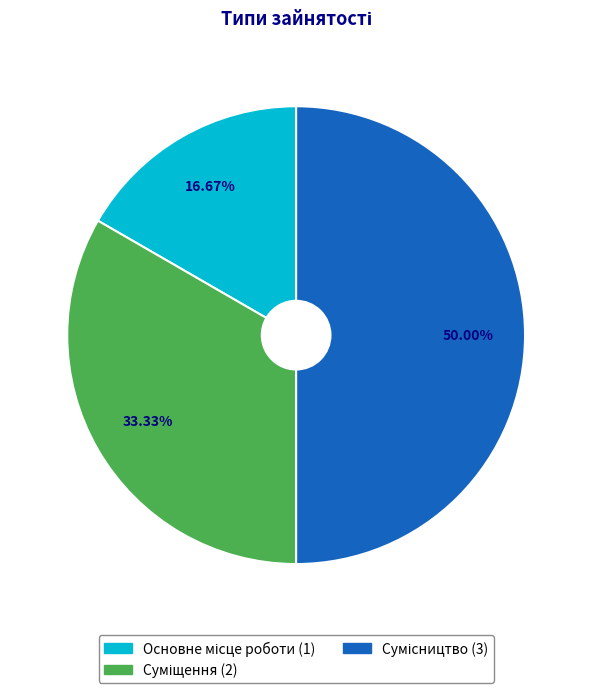

Combined, what portion of the pie is Суміщення and Сумісництво?

83.3%